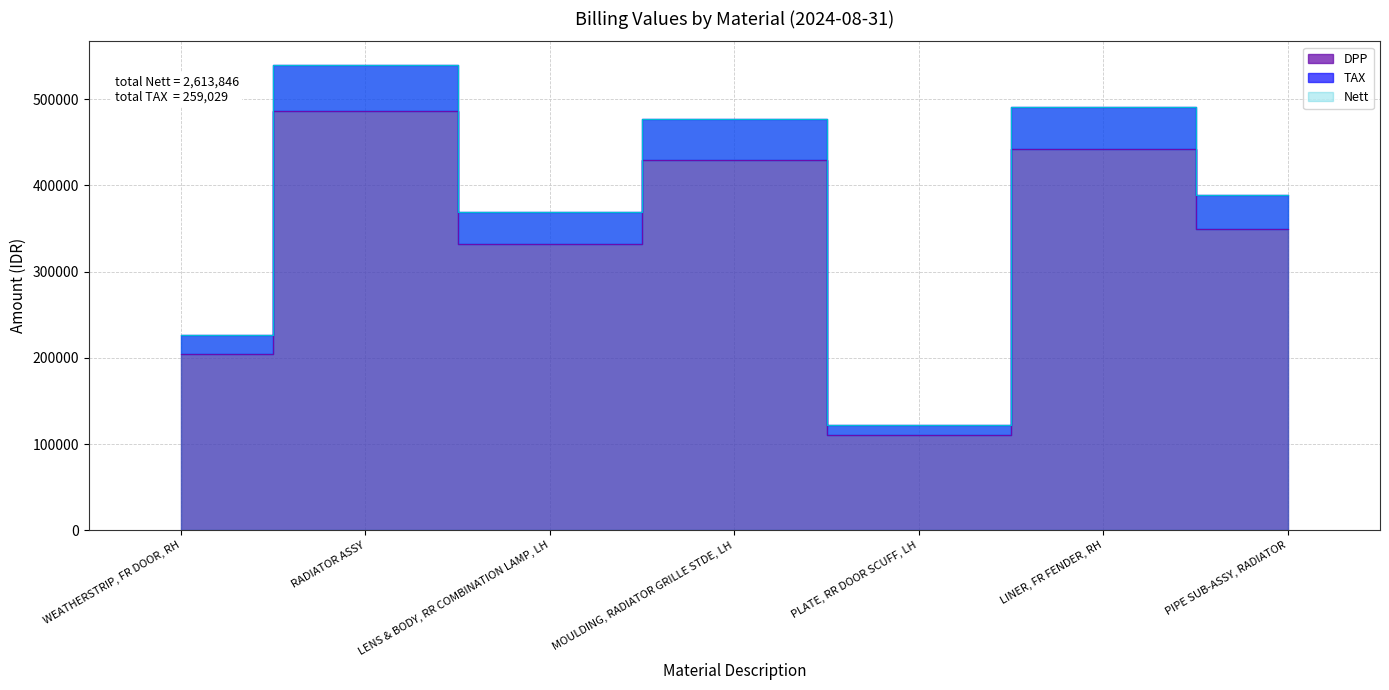

What is the value of the Nett point at the 4th from the left?

476775